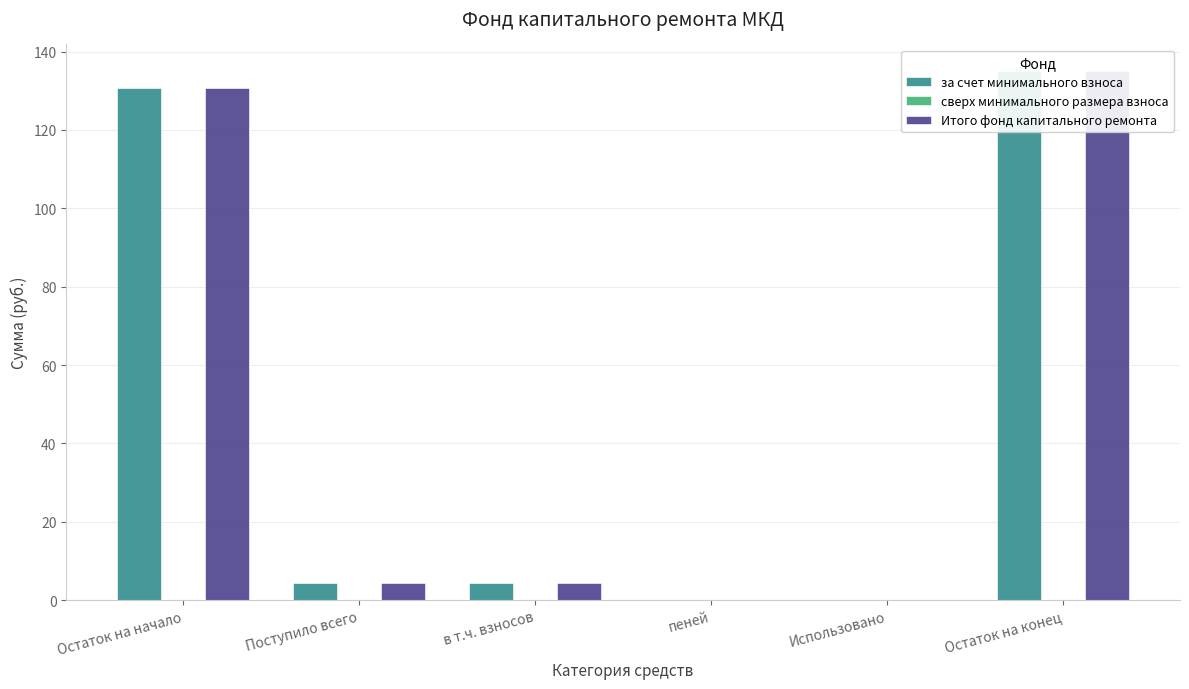

Which series has the largest total across all categories?

за счет минимального взноса